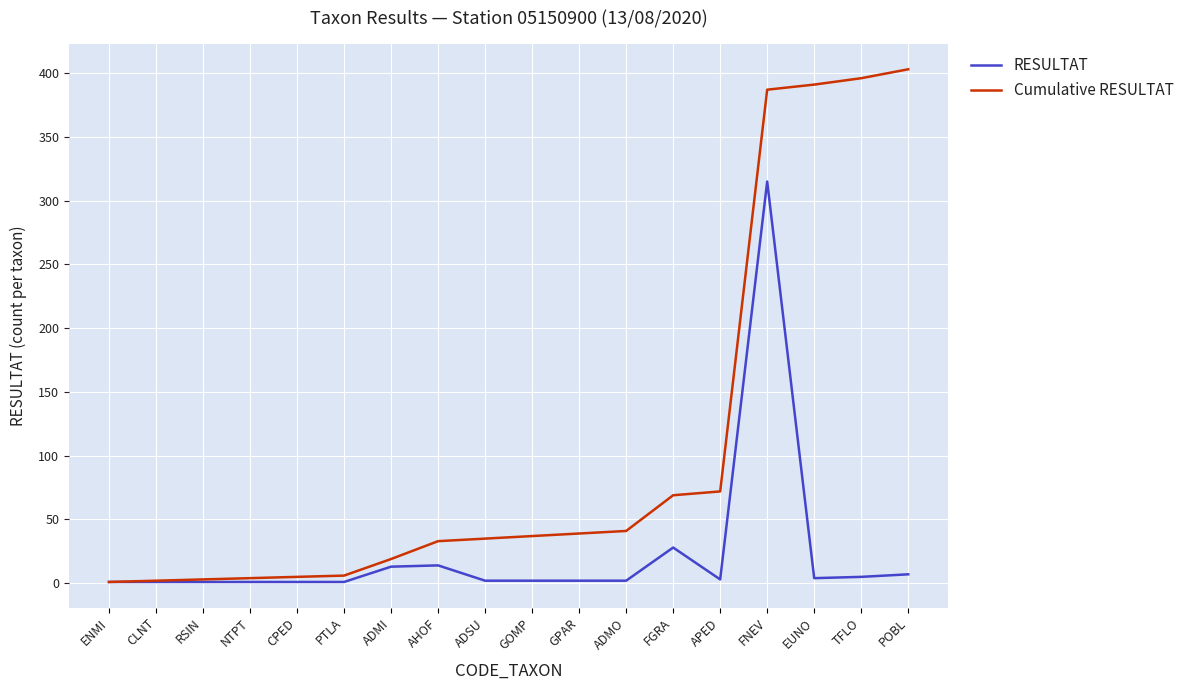

Which series changed the most between GPAR and FNEV?

Cumulative RESULTAT